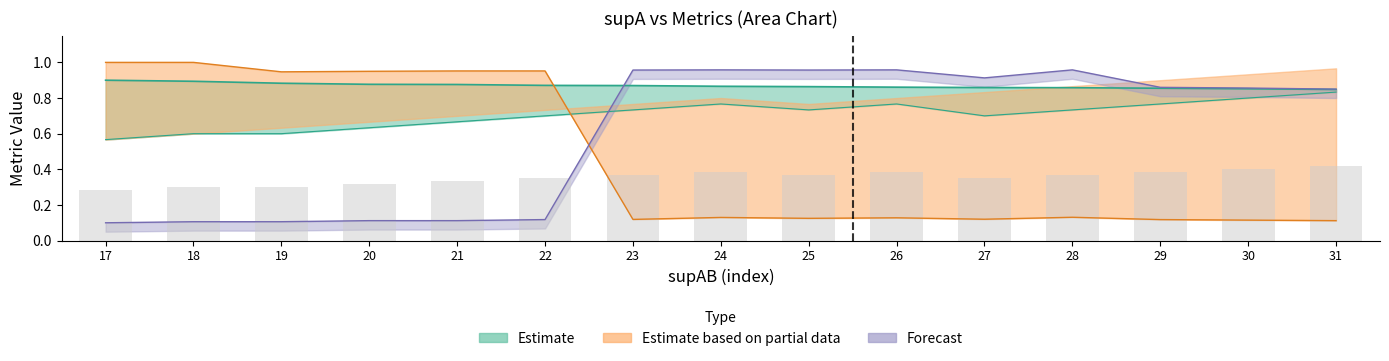

Reading left to right, extract all data points from this chart.

value: 17=0.9	18=0.9	19=0.9	20=0.9	21=0.9	22=0.9	23=0.9	24=0.9	25=0.9	26=0.9	27=0.9	28=0.9	29=0.9	30=0.9	31=0.8
condBA: 17=1.0	18=1.0	19=0.9	20=0.9	21=1.0	22=1.0	23=0.1	24=0.1	25=0.1	26=0.1	27=0.1	28=0.1	29=0.1	30=0.1	31=0.1
condAB: 17=0.1	18=0.1	19=0.1	20=0.1	21=0.1	22=0.1	23=1.0	24=1.0	25=1.0	26=1.0	27=0.9	28=1.0	29=0.9	30=0.9	31=0.8
supAB_norm: 17=0.6	18=0.6	19=0.6	20=0.6	21=0.7	22=0.7	23=0.7	24=0.8	25=0.7	26=0.8	27=0.7	28=0.7	29=0.8	30=0.8	31=0.8